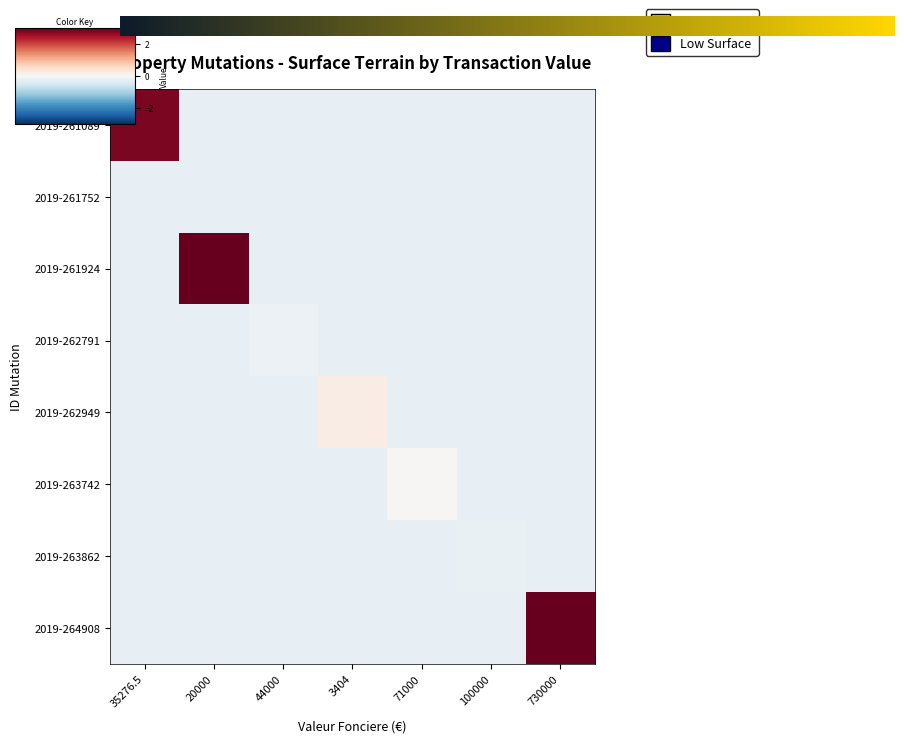

At which category does the chart reach its minimum across all series?

20000